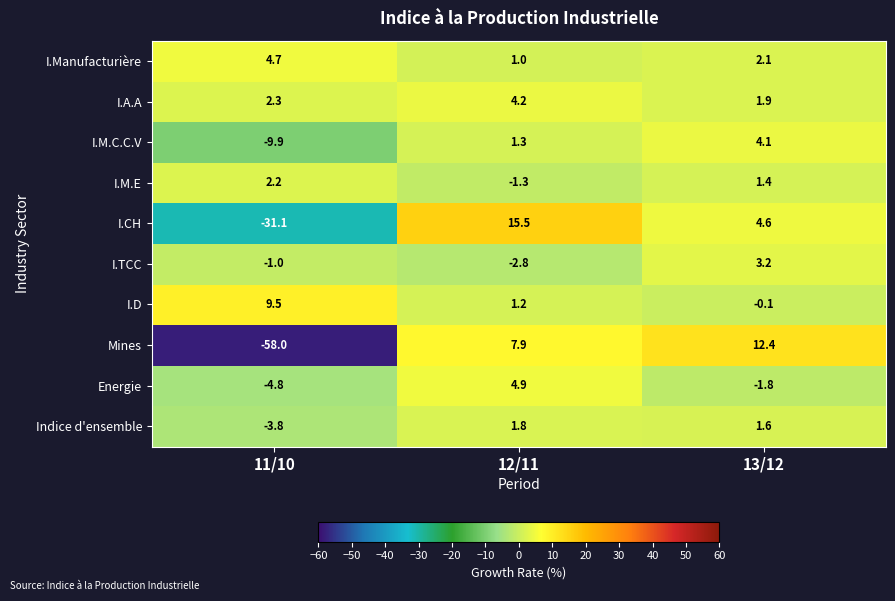

Where does the I.Manufacturière series first go above 2?

11/10